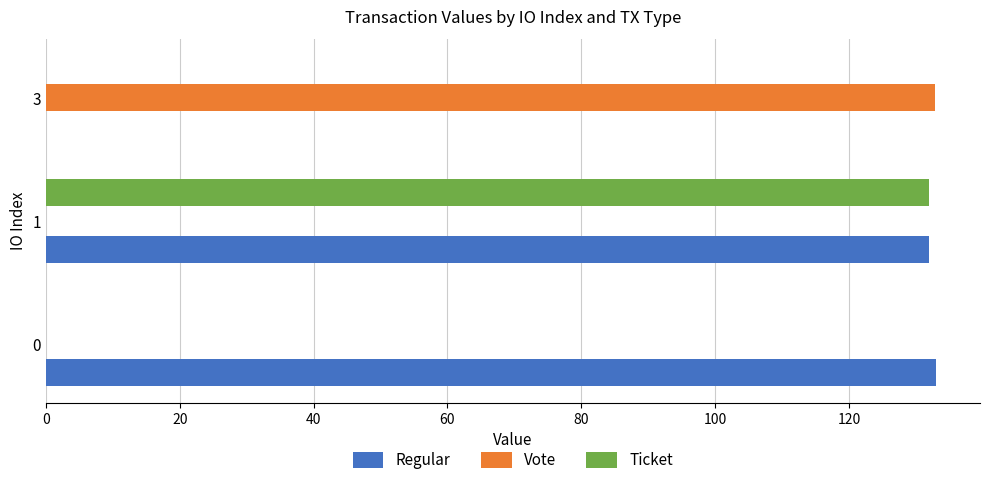

The value of Regular at 0 is 35.9. True or false?

False